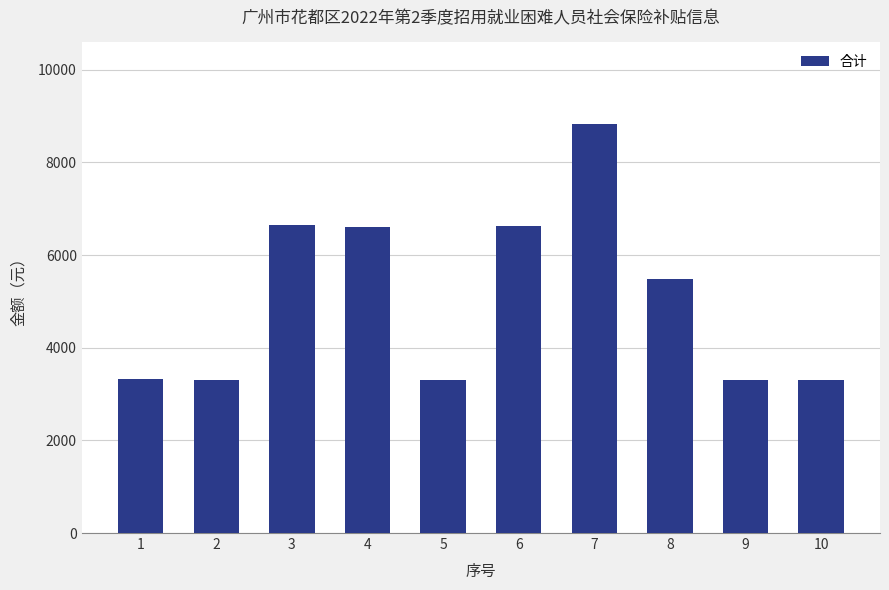

What is the value of the 10th bar from the left?

3300.0